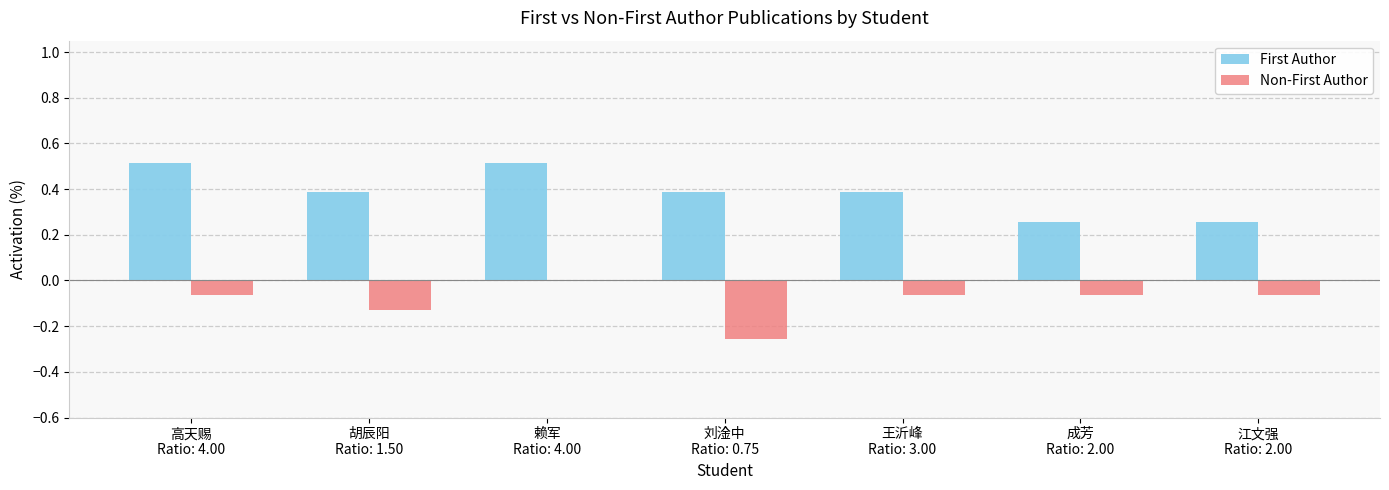

What is the sum of all First Author values?

2.7